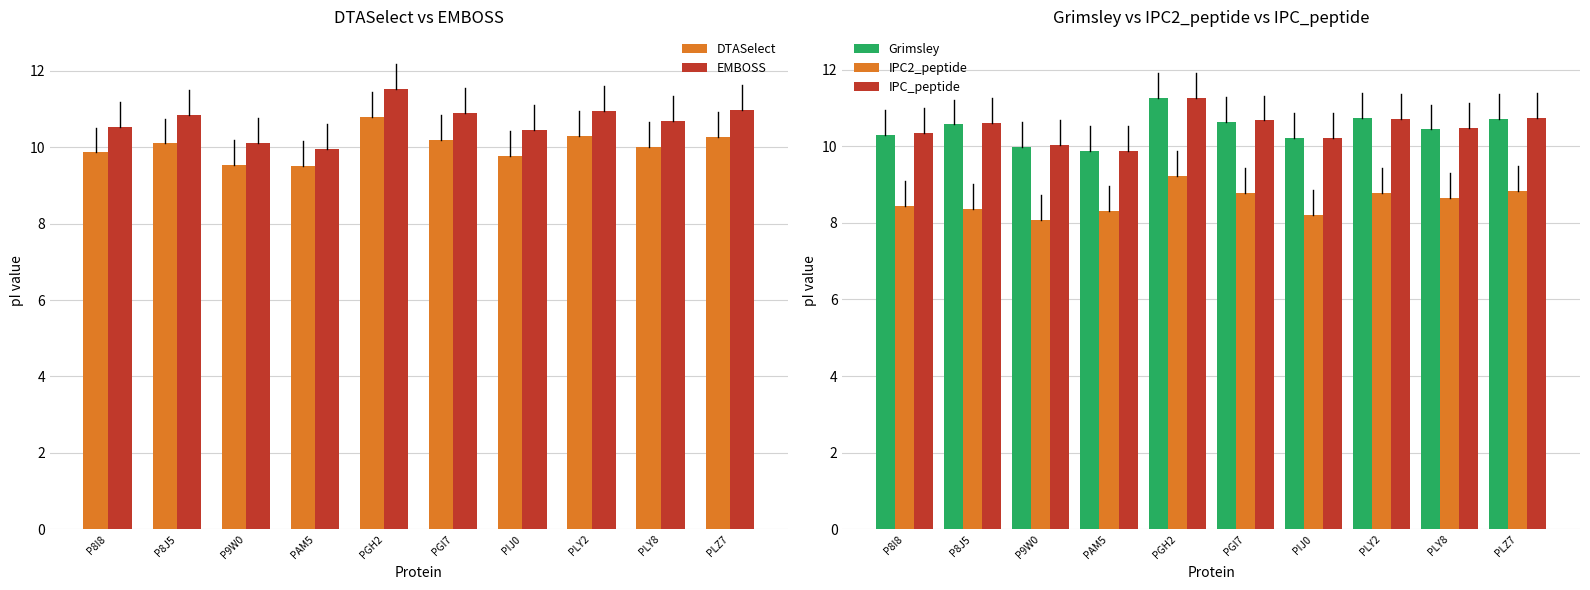

Does the chart contain stacked bars?

No